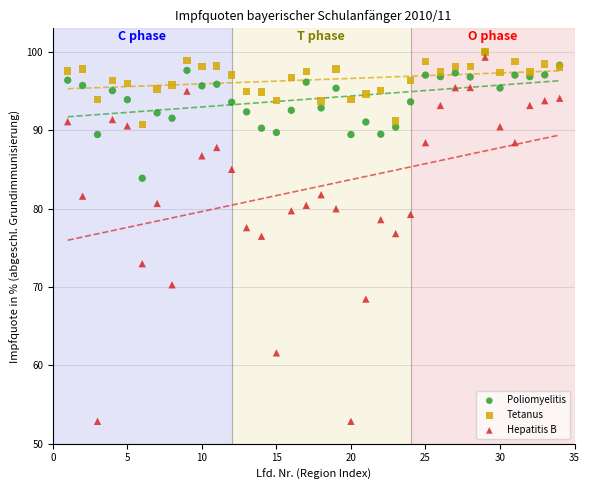

What are all the series names shown in the legend?

Poliomyelitis, Tetanus, Hepatitis B